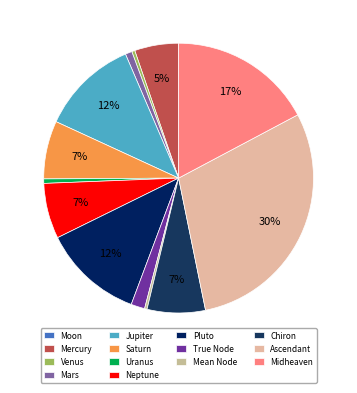

The Ascendant slice represents 13% of the pie. True or false?

False